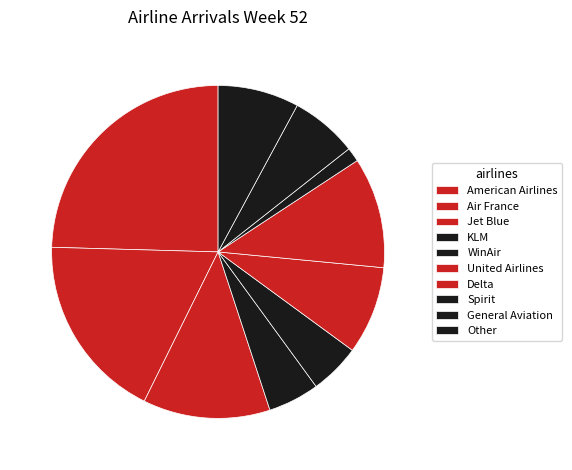

Do KLM and Air France together represent more than half of the pie?

No